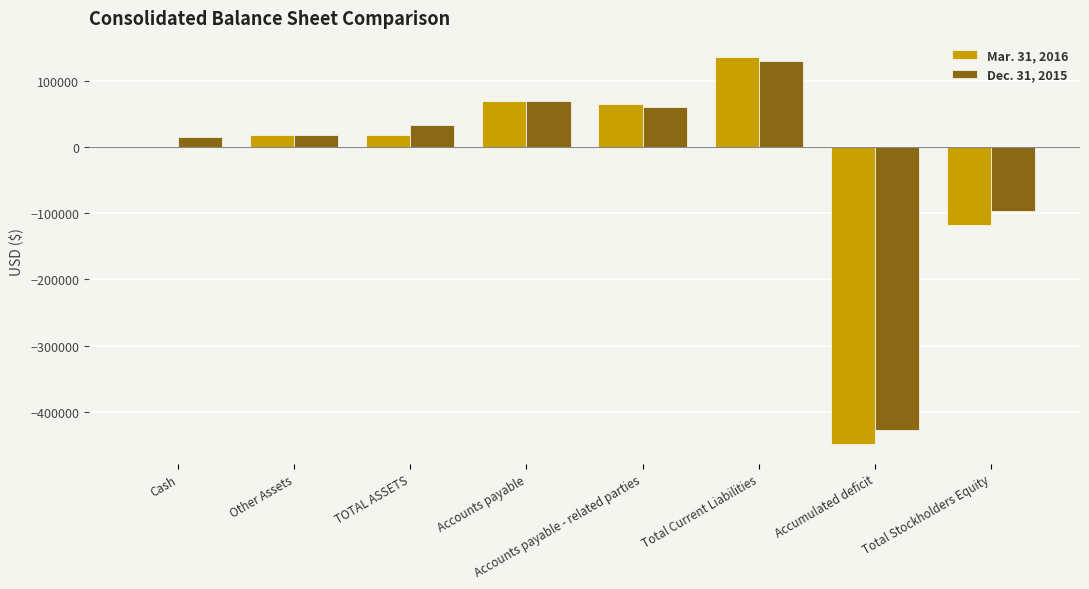

What is the total value across all series at Total Current Liabilities?

266680